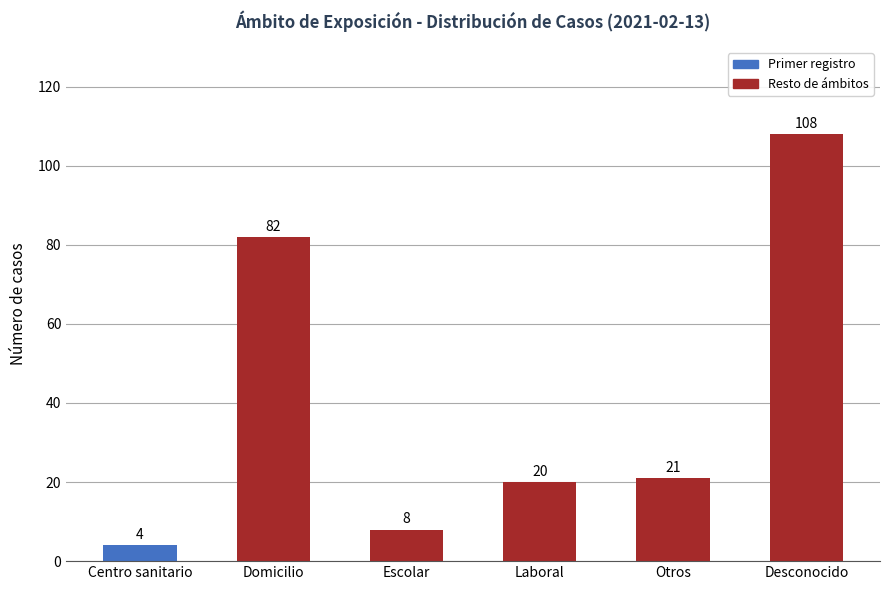

What is the difference between the second highest and minimum values?

78